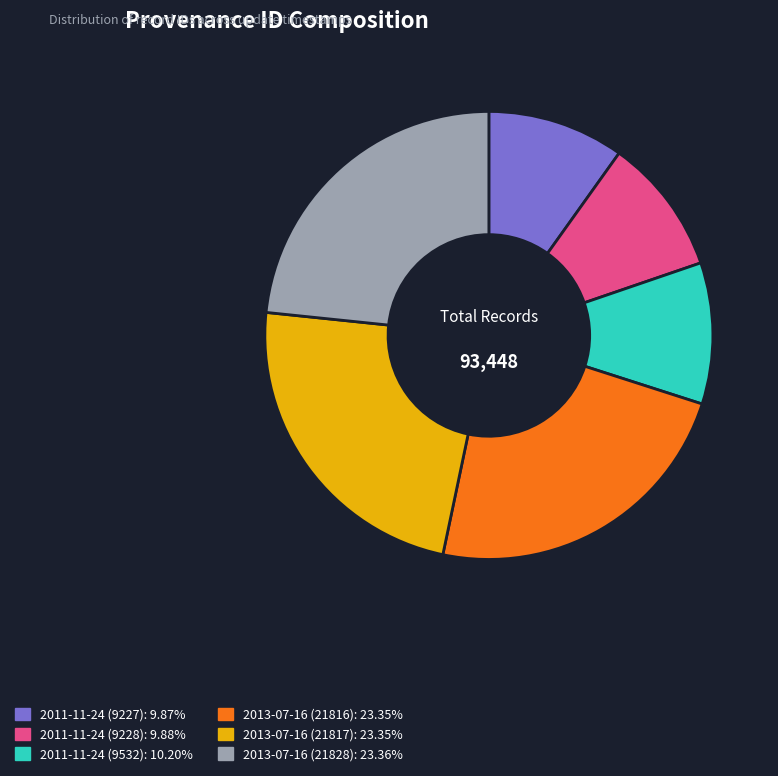

Is there a majority slice in this chart?

No